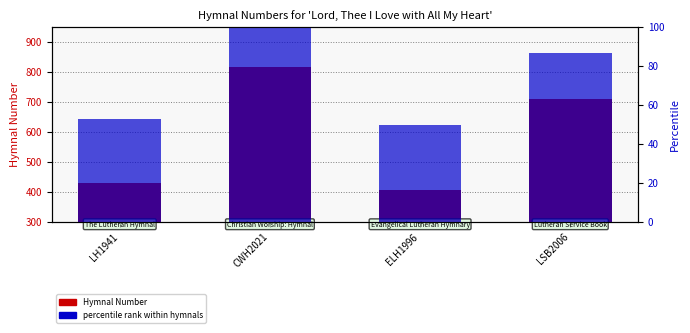

Does the chart contain any negative values?

No